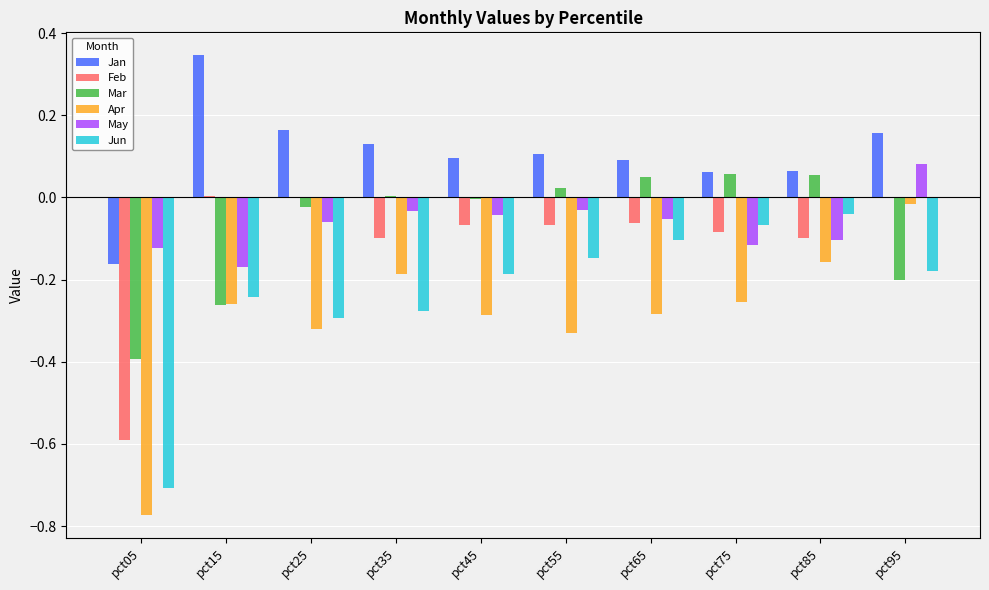

Which series has the largest total across all categories?

Jan